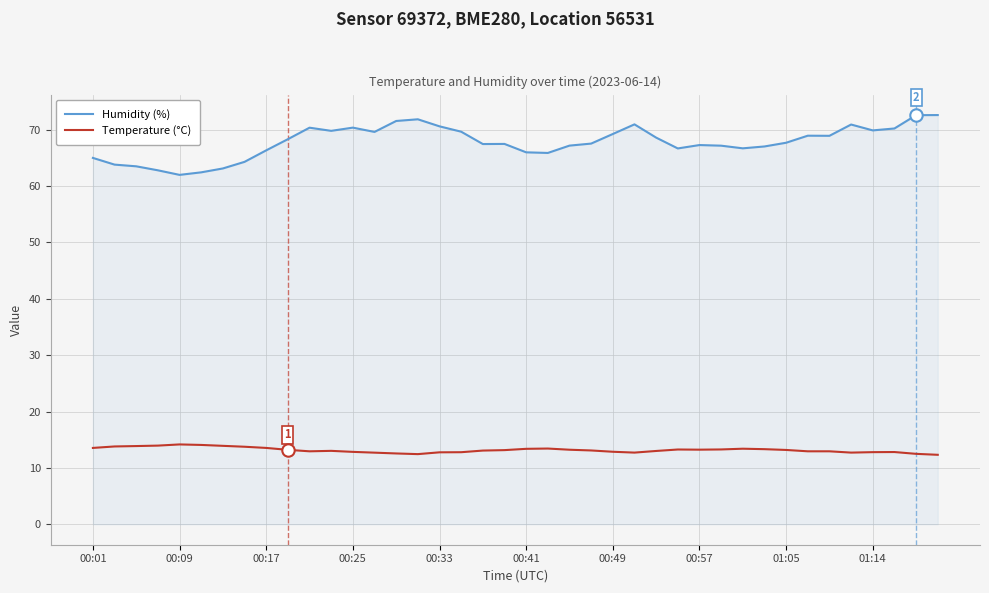

Which series has the largest range (max minus min)?

Humidity (%)